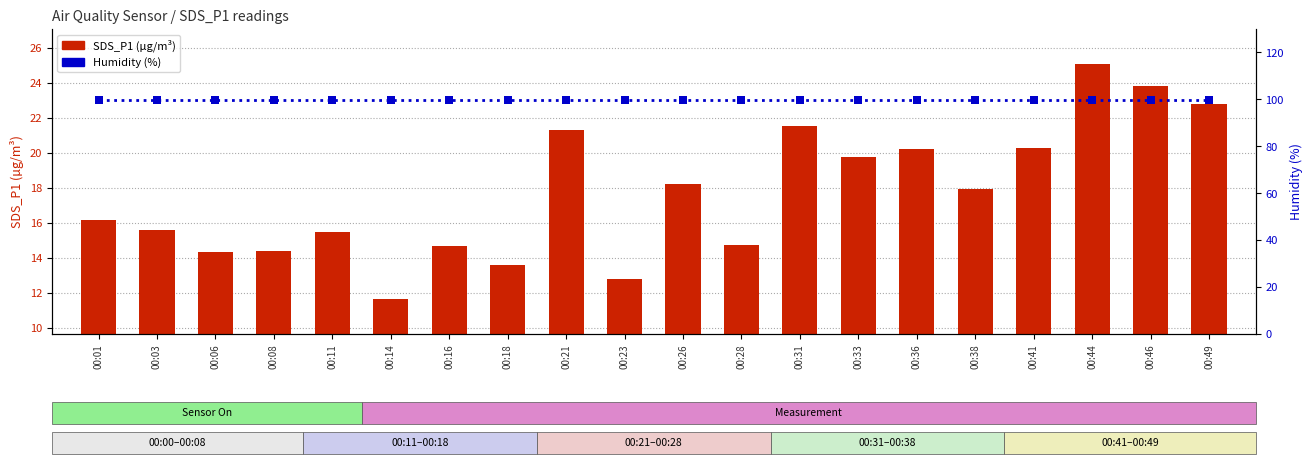

What is the total value across all series at 00:18?

113.5